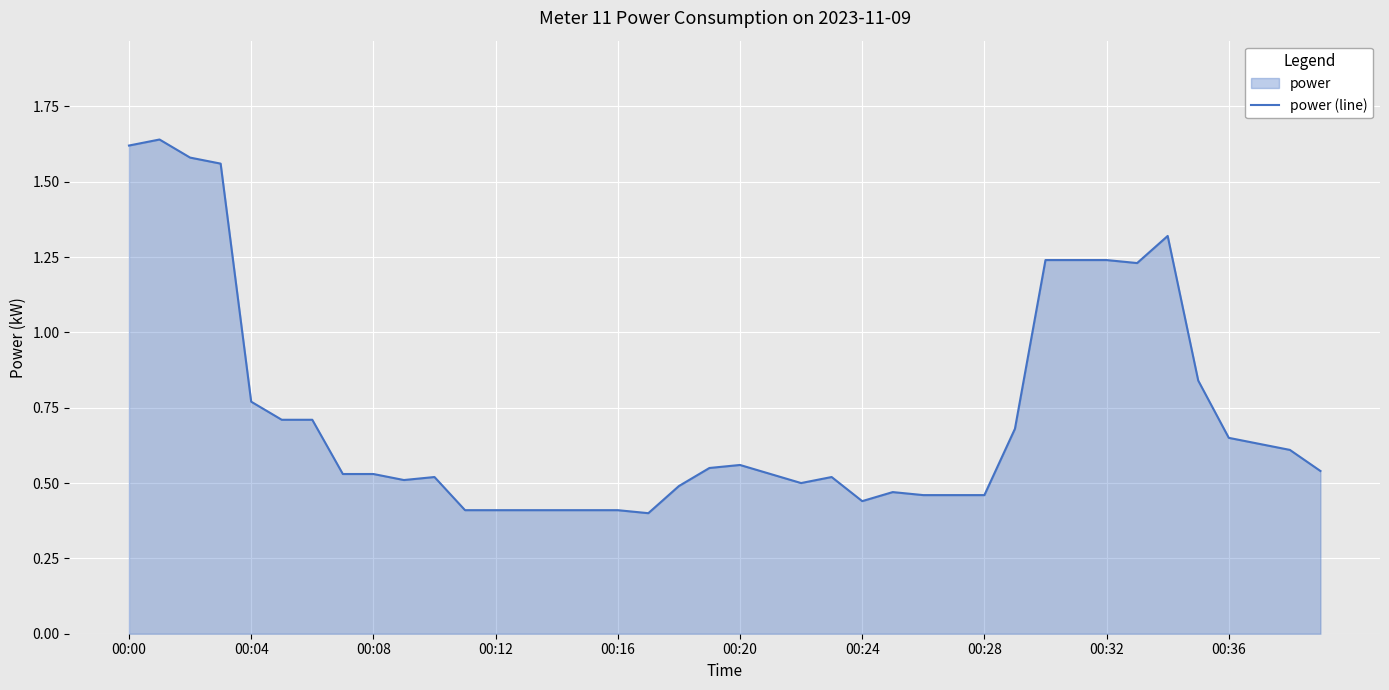

The chart shows a value of 0.3 at 00:16. True or false?

False